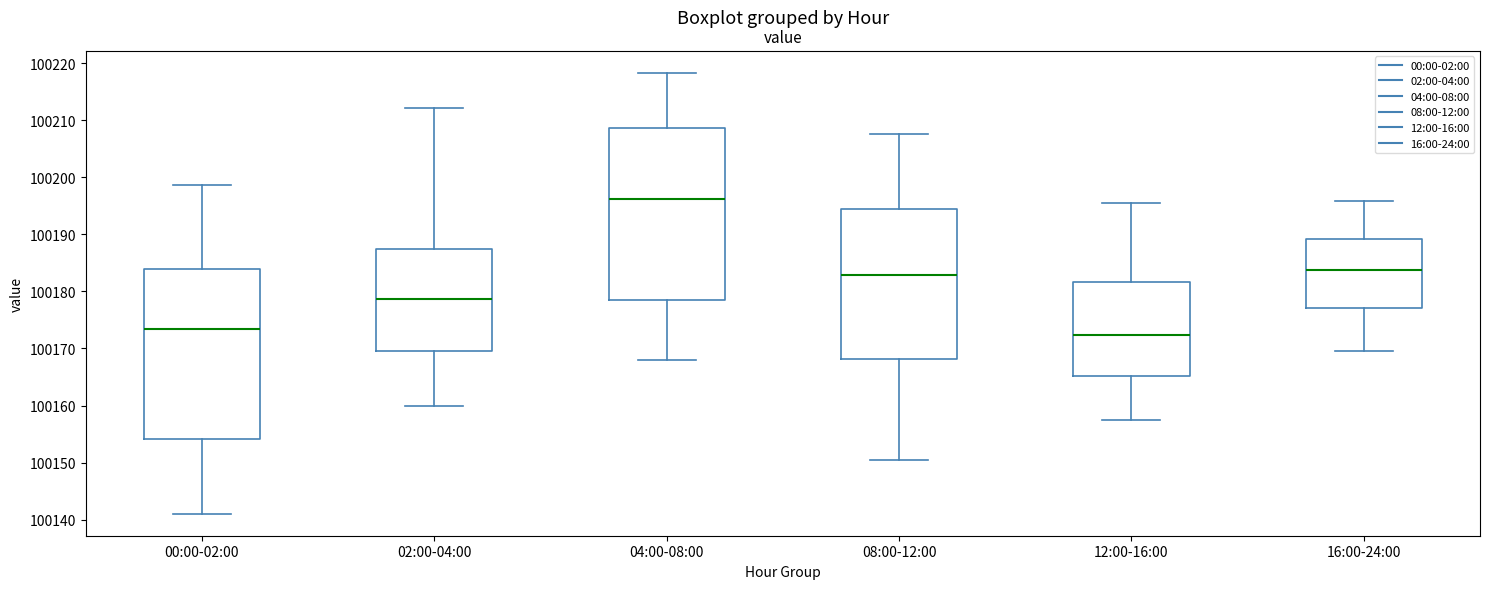

Reading left to right, transcribe this box plot: for each box, give where its median line is, the range the box spans, and where its two whiskers end, as read against the y-axis. The values are not printed on the chart, so give them approximately, as read against the axis.

00:00-02:00: median 100173, box 100154 to 100184, whiskers 100141 to 100199
02:00-04:00: median 100179, box 100170 to 100187, whiskers 100160 to 100212
04:00-08:00: median 100196, box 100178 to 100209, whiskers 100168 to 100218
08:00-12:00: median 100183, box 100168 to 100194, whiskers 100151 to 100208
12:00-16:00: median 100172, box 100165 to 100182, whiskers 100158 to 100196
16:00-24:00: median 100184, box 100177 to 100189, whiskers 100170 to 100196